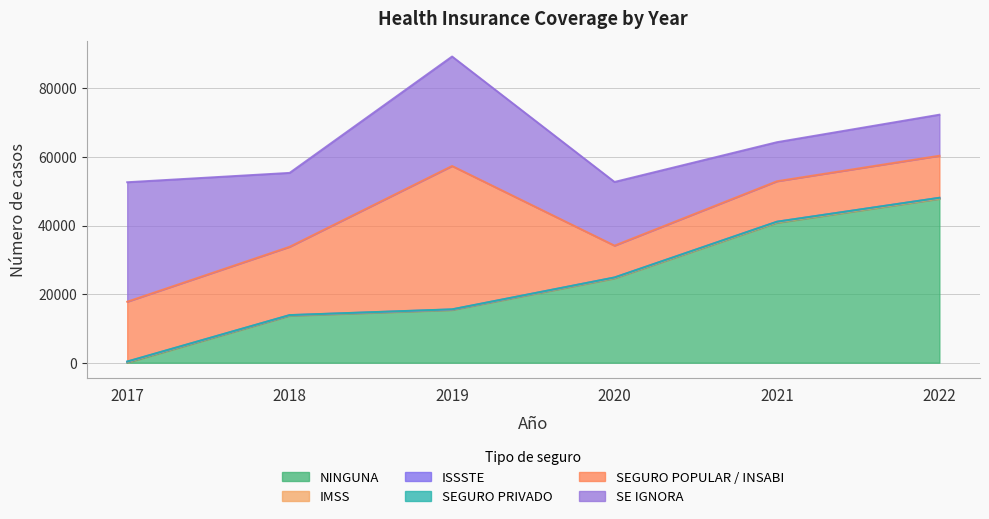

Reading left to right, what are all the values shown in this chart?

NINGUNA: 2017=0	2018=13679	2019=15367	2020=24581	2021=40773	2022=47774
IMSS: 2017=191	2018=117	2019=100	2020=118	2021=150	2022=102
ISSSTE: 2017=118	2018=78	2019=73	2020=157	2021=189	2022=212
SEGURO PRIVADO: 2017=46	2018=19	2019=34	2020=4	2021=2	2022=1
SEGURO POPULAR / INSABI: 2017=17430	2018=19909	2019=41784	2020=9277	2021=11798	2022=12255
SE IGNORA: 2017=34837	2018=21548	2019=31919	2020=18568	2021=11386	2022=11971